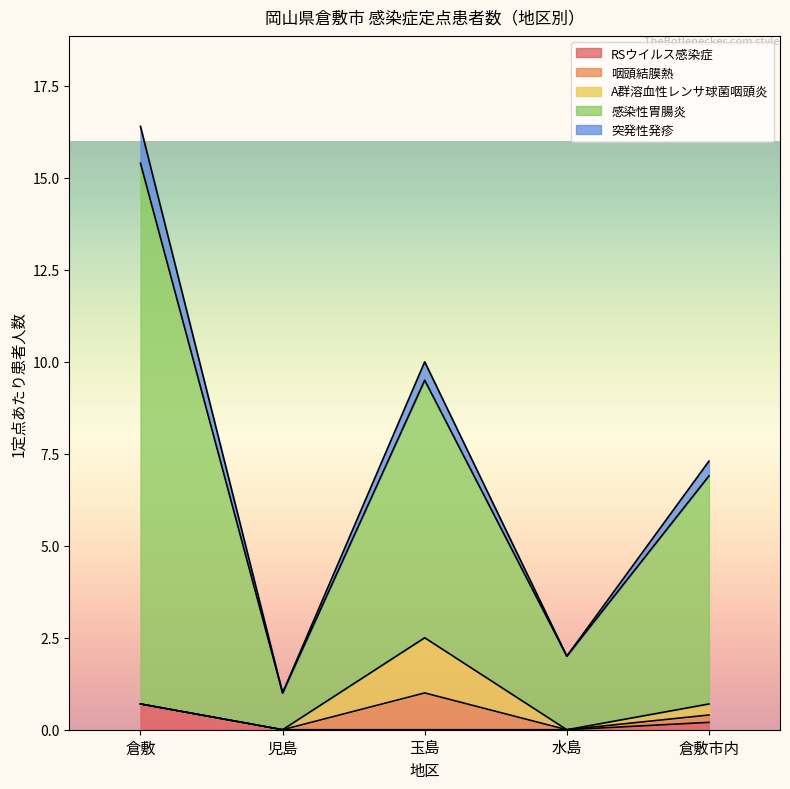

What position from the left is 児島?

2